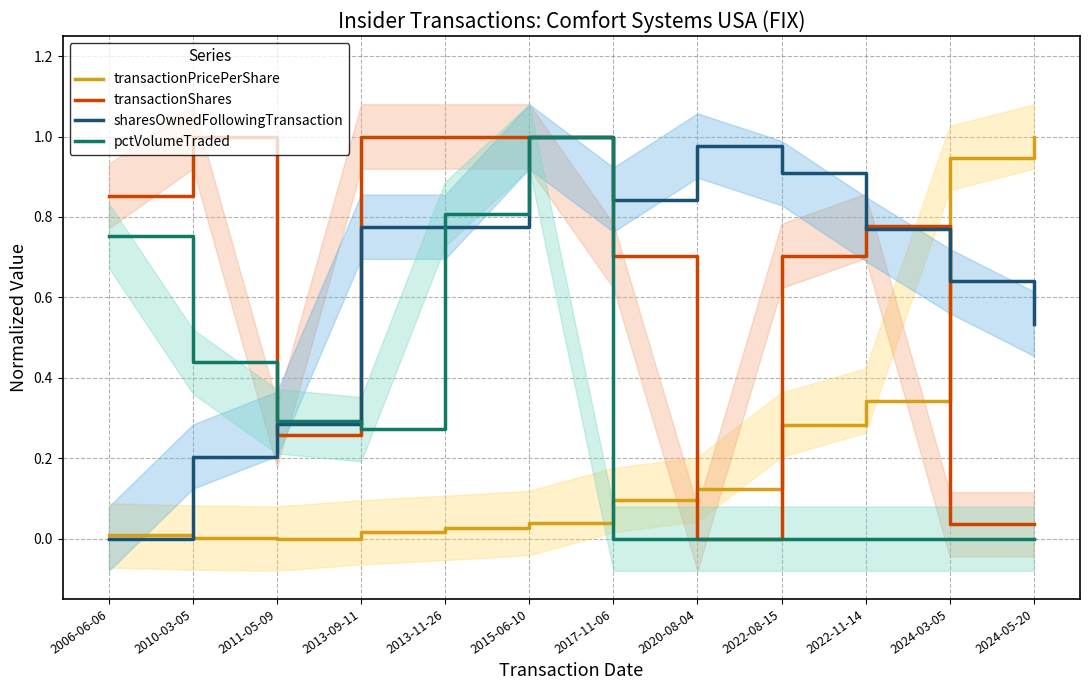

What is the label of the 4th point from the left?

2013-09-11